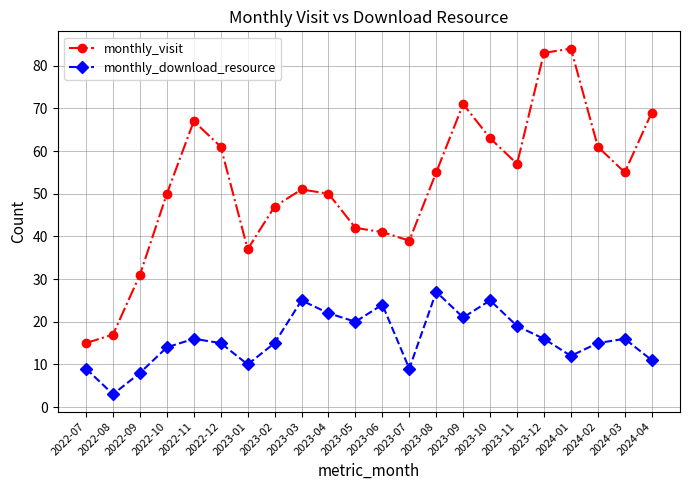

Is it true that monthly_visit equals 72 at 2023-05?

False